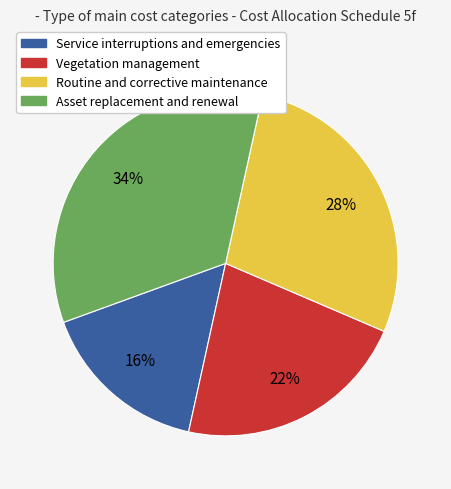

To the nearest percent, what is the difference between the largest and smallest slice percentages?

18%